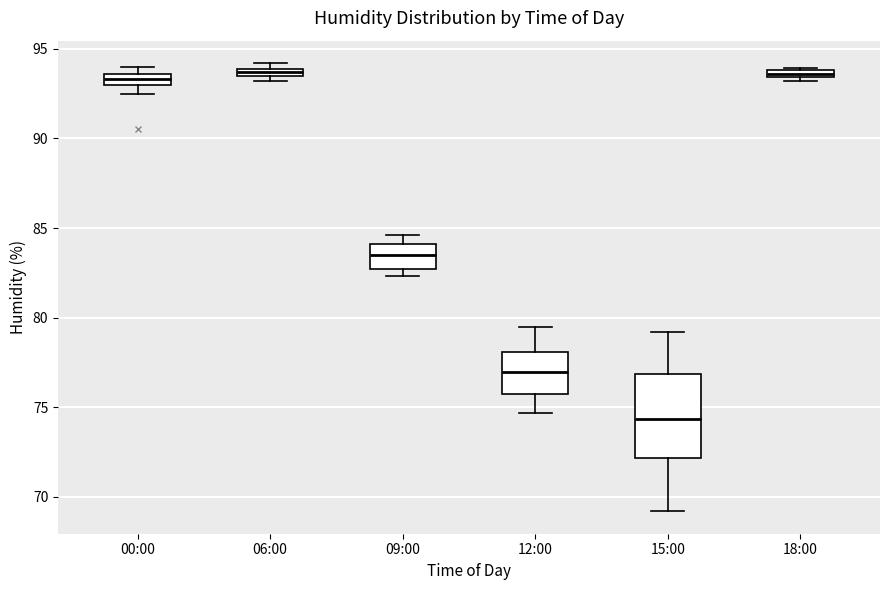

Where is the upper edge of the box for 00:00 on the y-axis? The values are not printed on the chart, so give them approximately, as read against the axis.

93.5